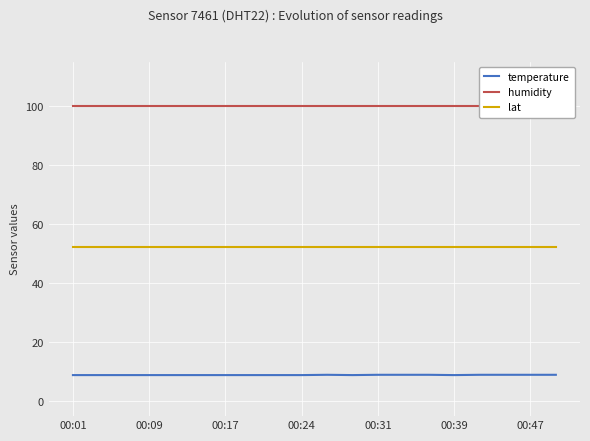

How many lines are shown in the chart?

3